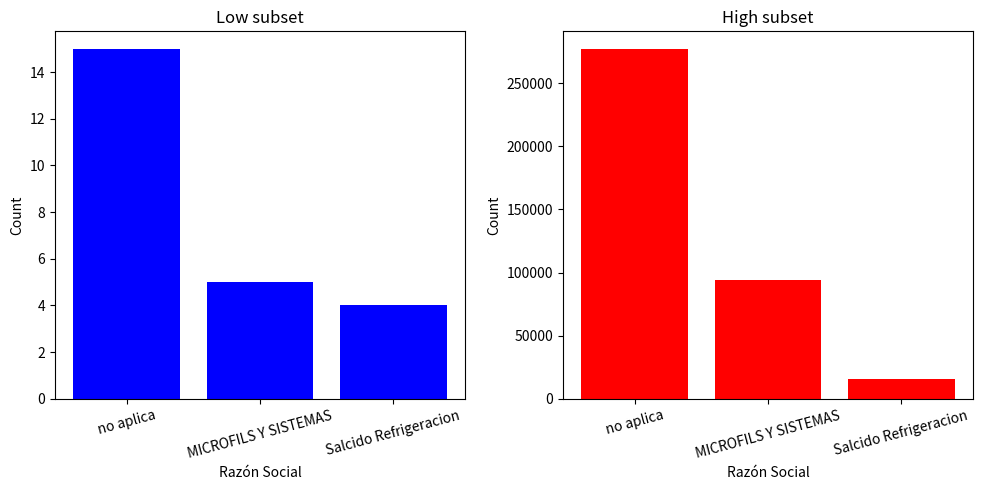

What is the difference between the second highest and minimum values in the no aplica series?

1.0